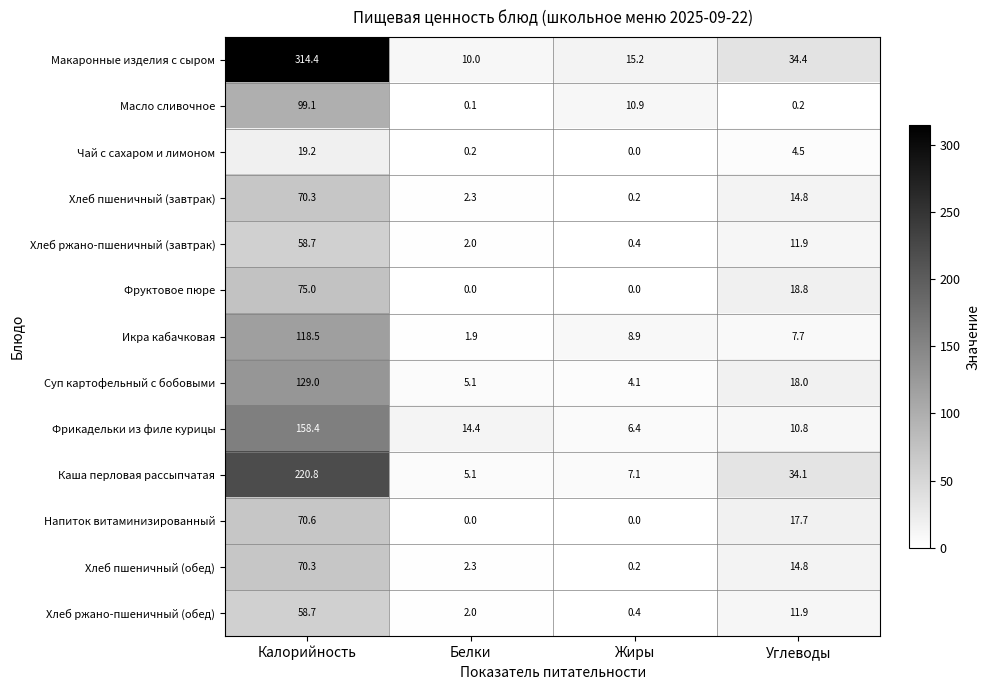

How many data points in Хлеб ржано-пшеничный (обед) are above 11?

2